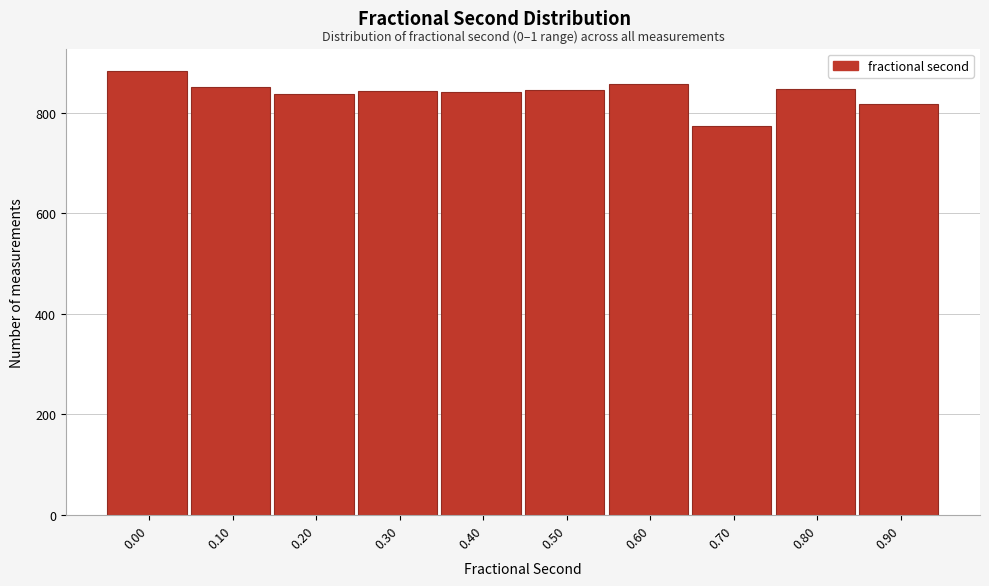

What is the value of the 5th bar from the left?

841